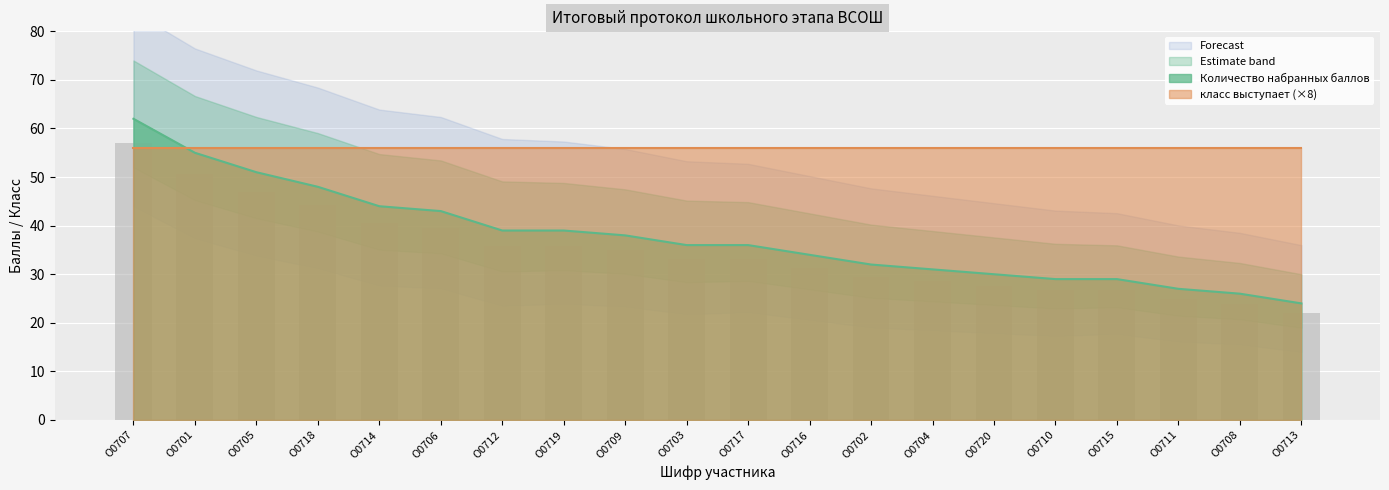

What is the average value?

38